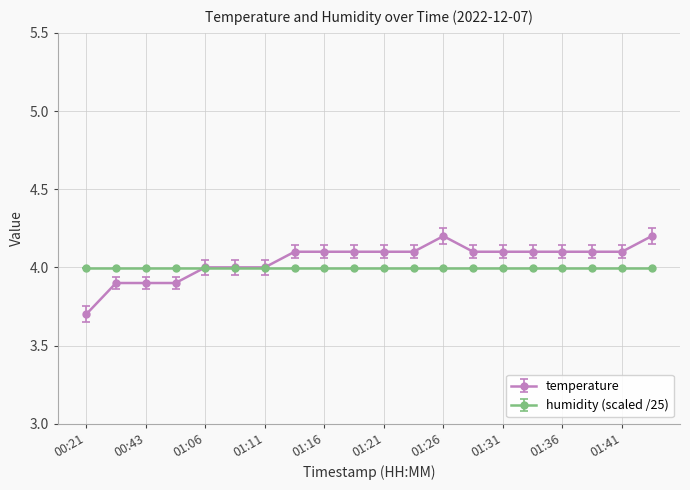

True or false: temperature has more than 0 points higher than both neighbors.

True